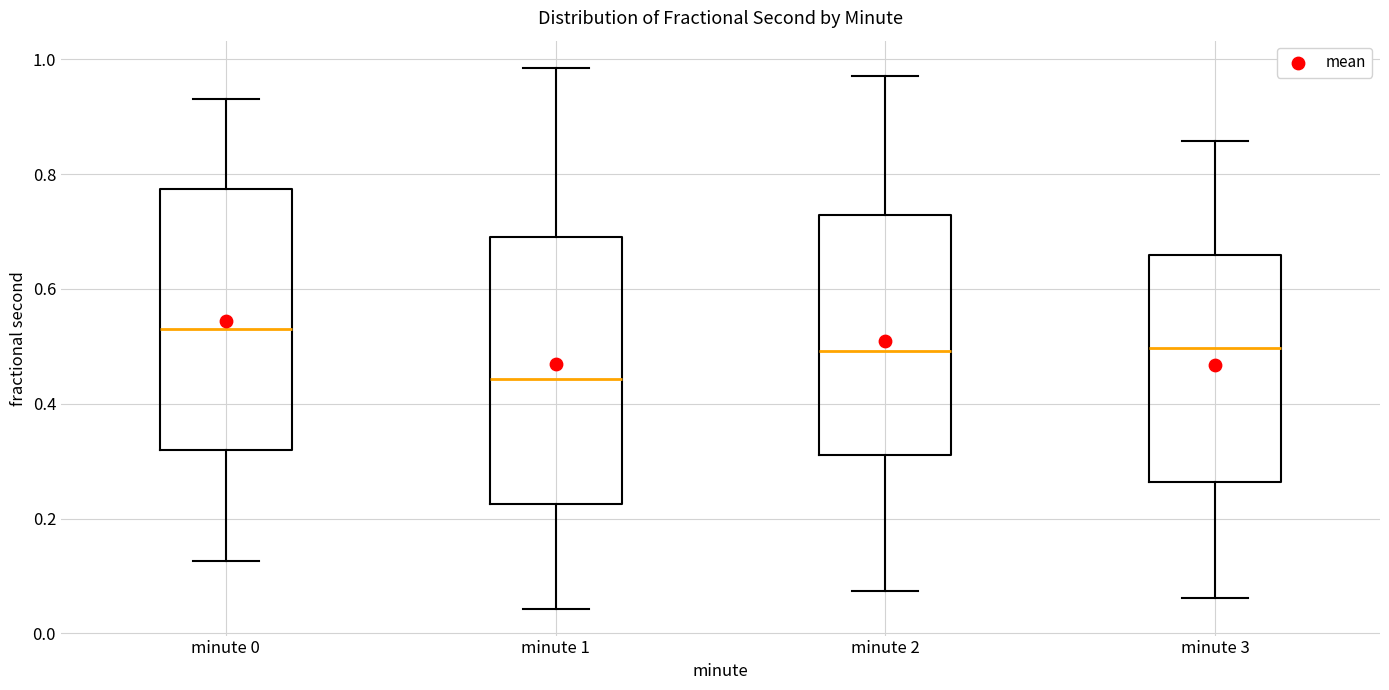

Where does the upper whisker of the box for minute 3 end on the y-axis? The values are not printed on the chart, so give them approximately, as read against the axis.

0.86